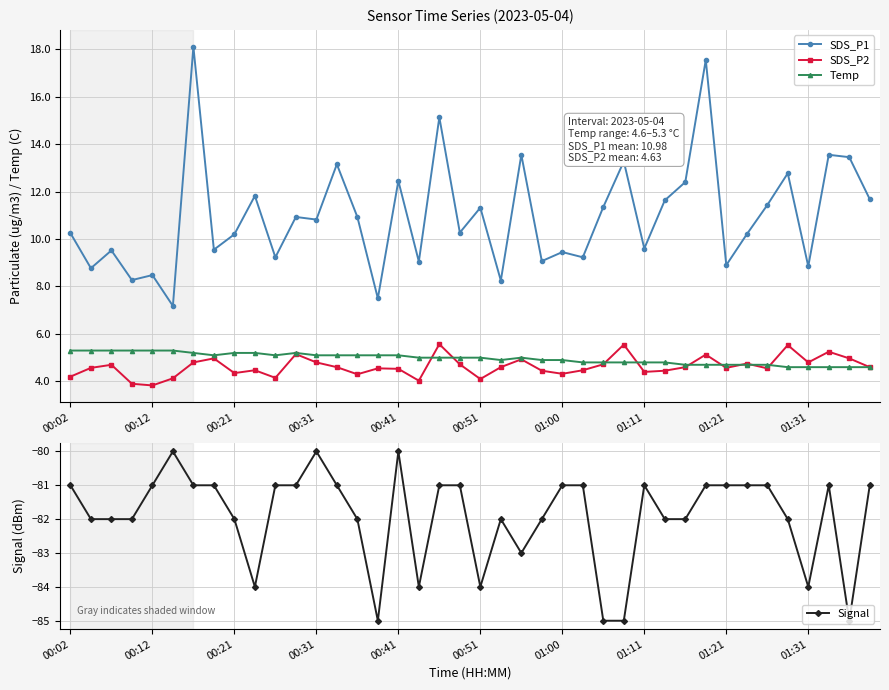

The SDS_P1 series shows 13.5 at 00:12. True or false?

False